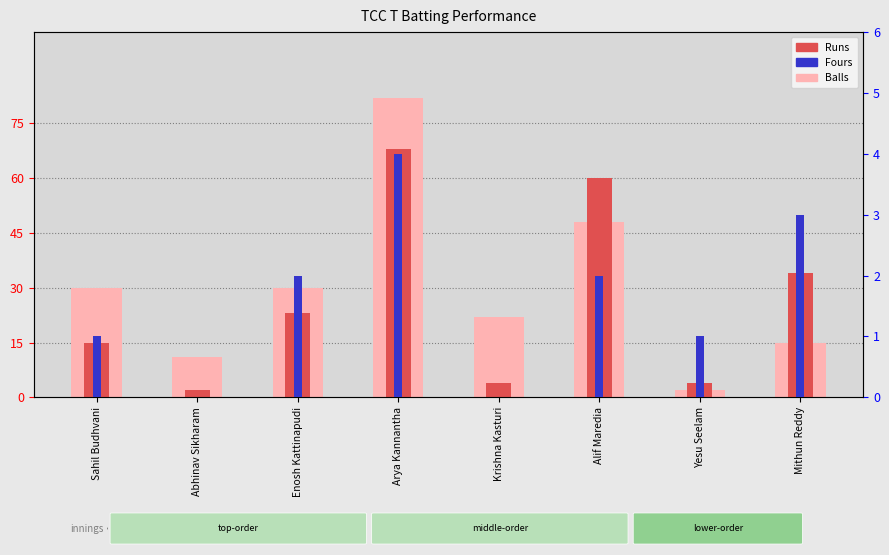

At which label does Fours first exceed 2?

Arya Kannantha